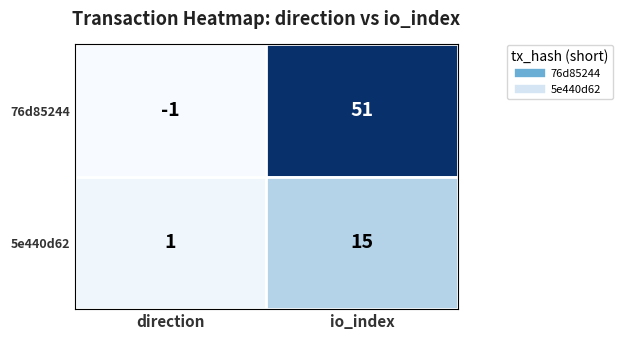

What is the total value across all series at io_index?

66